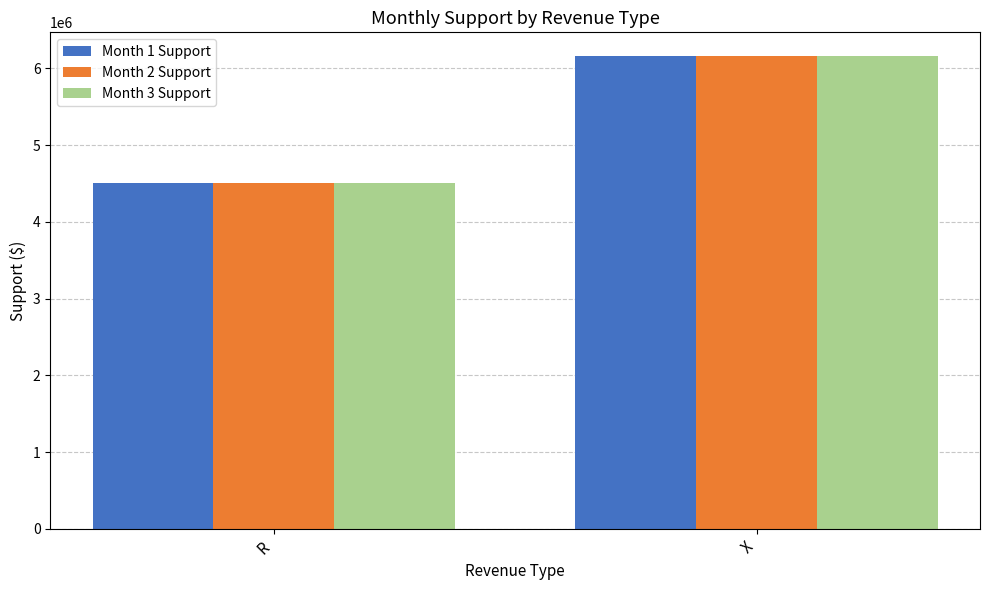

What is the total value across all series at R?

13507165.5